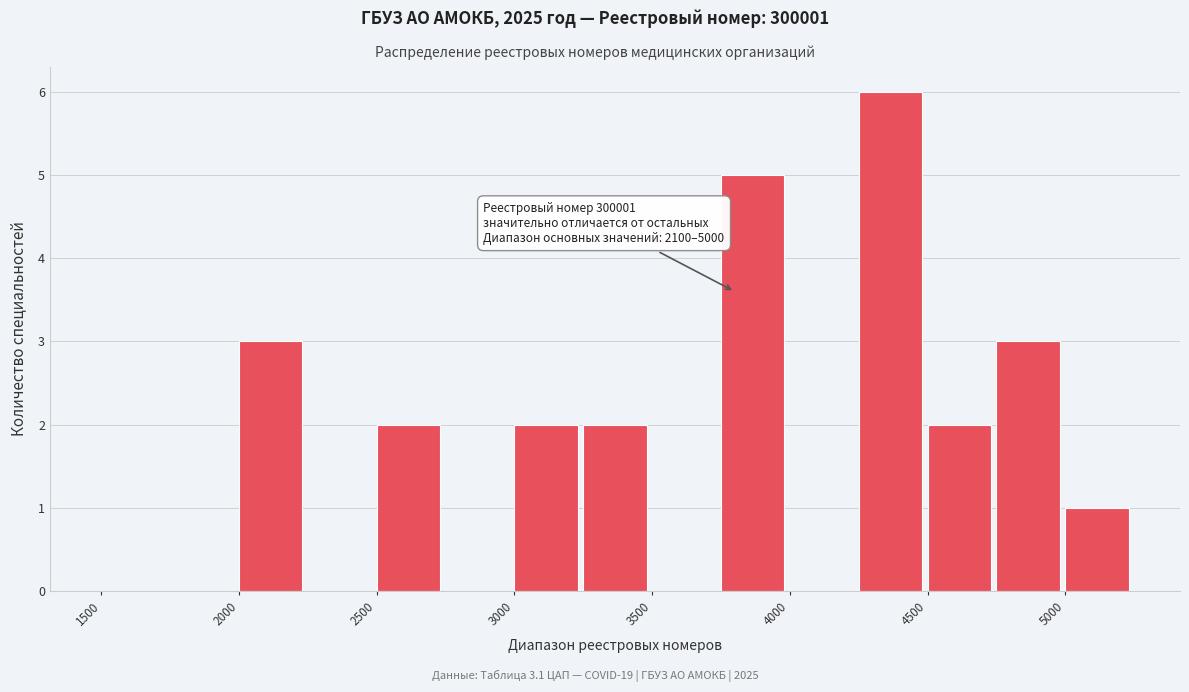

Over which range of the x-axis is the bar tallest?

4250 to 4500